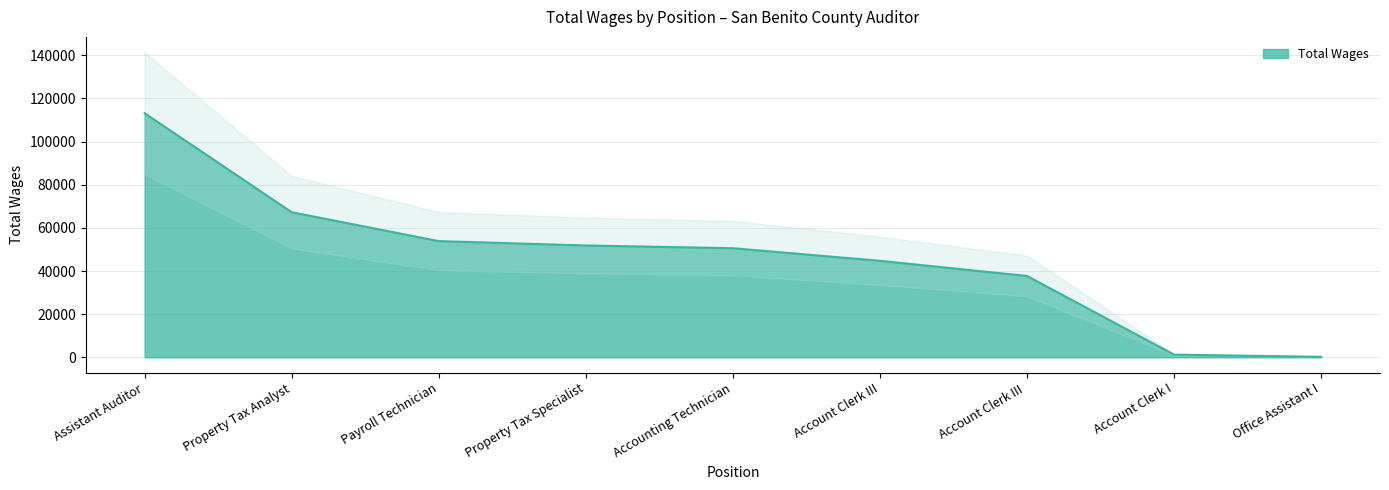

How many data points are less than 50594?

4